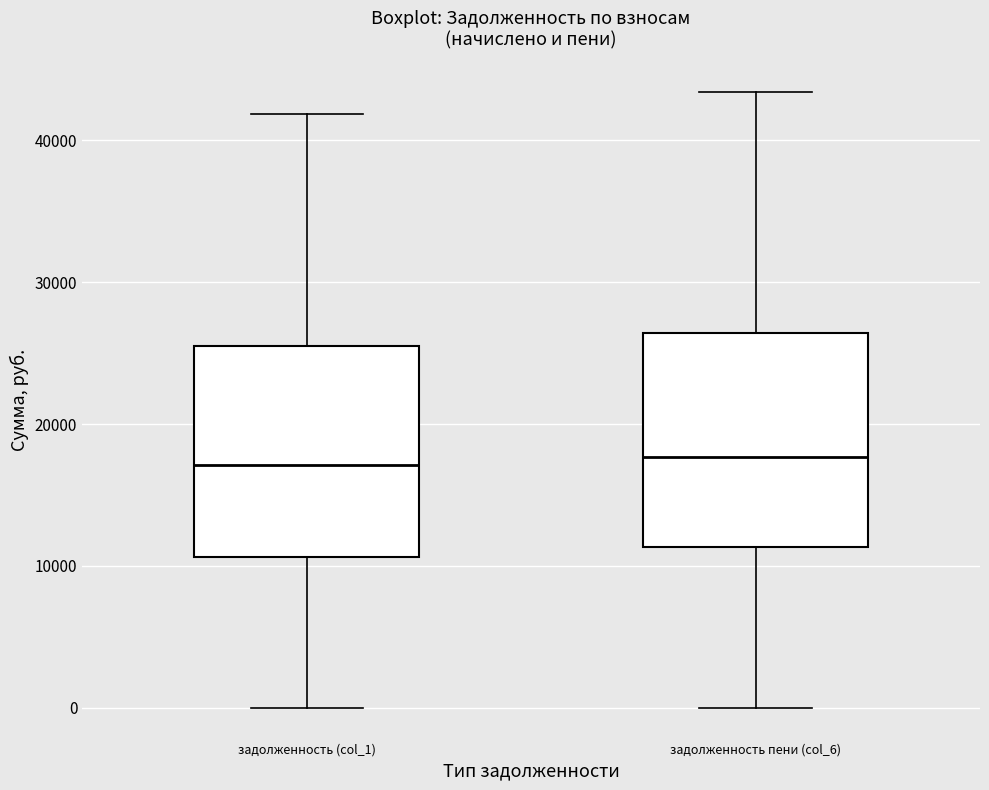

Reading left to right, transcribe this box plot: for each box, give where its median line is, the range the box spans, and where its two whiskers end, as read against the y-axis. The values are not printed on the chart, so give them approximately, as read against the axis.

задолженность (col_1): median 17000, box 11000 to 26000, whiskers 0 to 42000
задолженность пени (col_6): median 18000, box 11000 to 26000, whiskers 0 to 43000